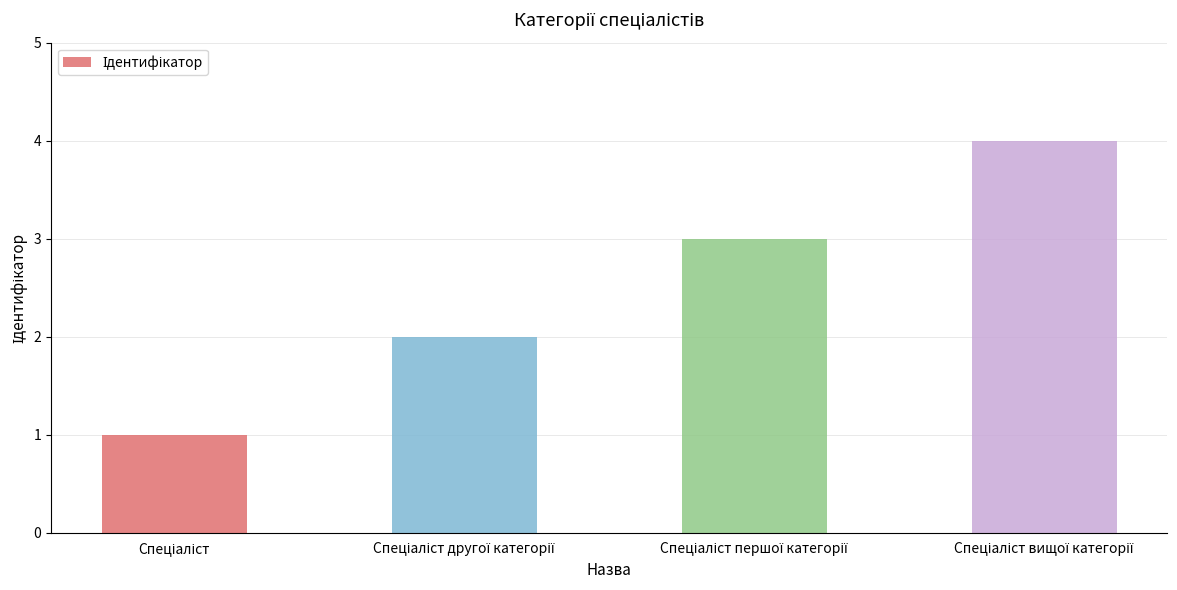

Reading right to left, list all the values displayed in this chart.

4	3	2	1